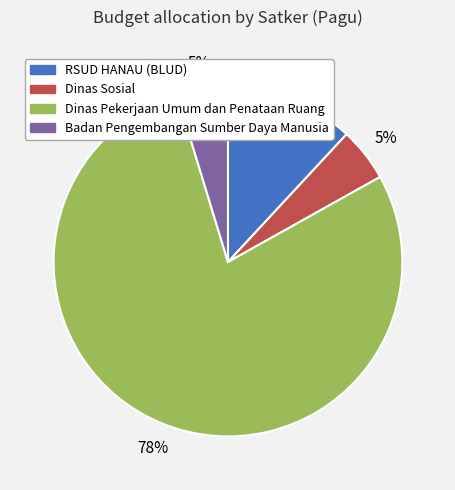

True or false: Dinas Pekerjaan Umum dan Penataan Ruang accounts for 78% of the total.

True